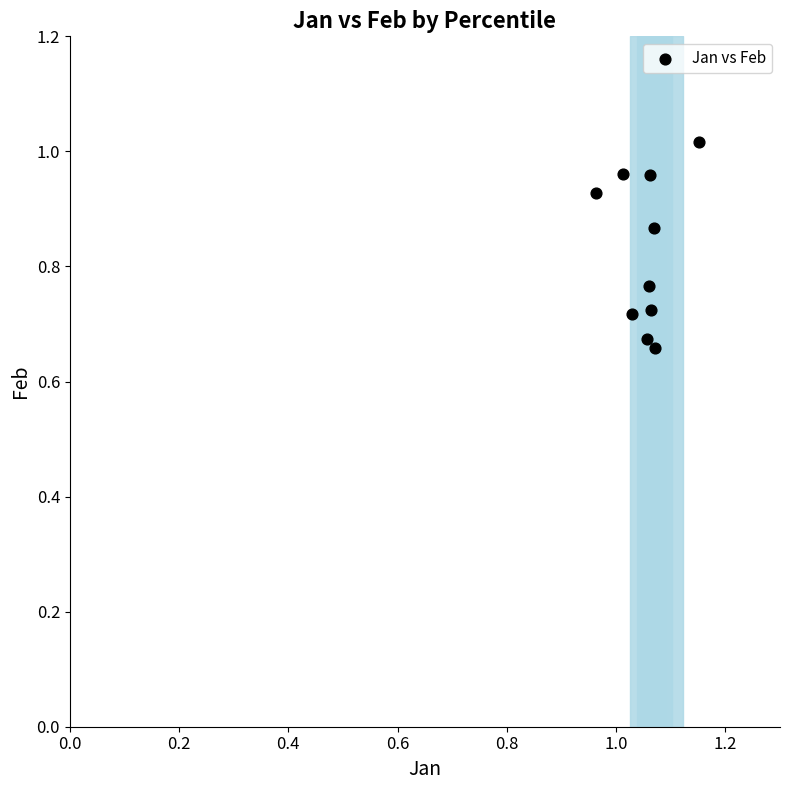

What is the average X value?

1.1